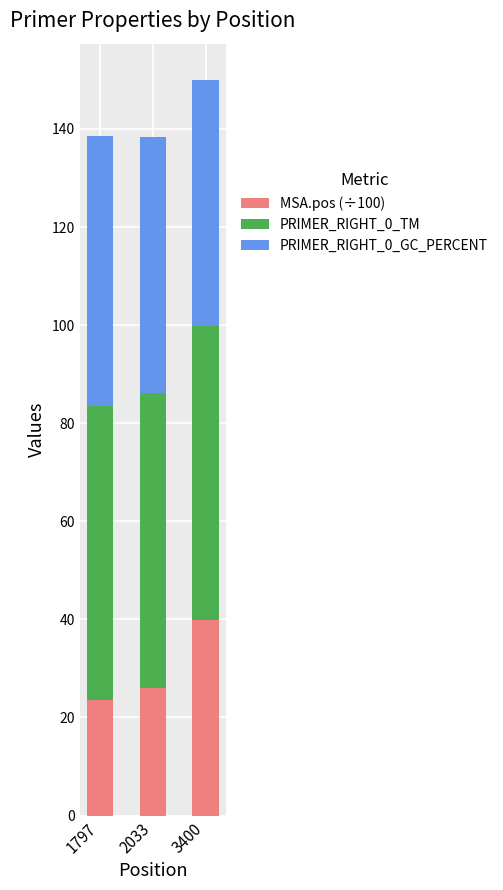

Reading right to left, what are the values for MSA.pos (÷100)?

3400=39.9	2033=26.0	1797=23.6